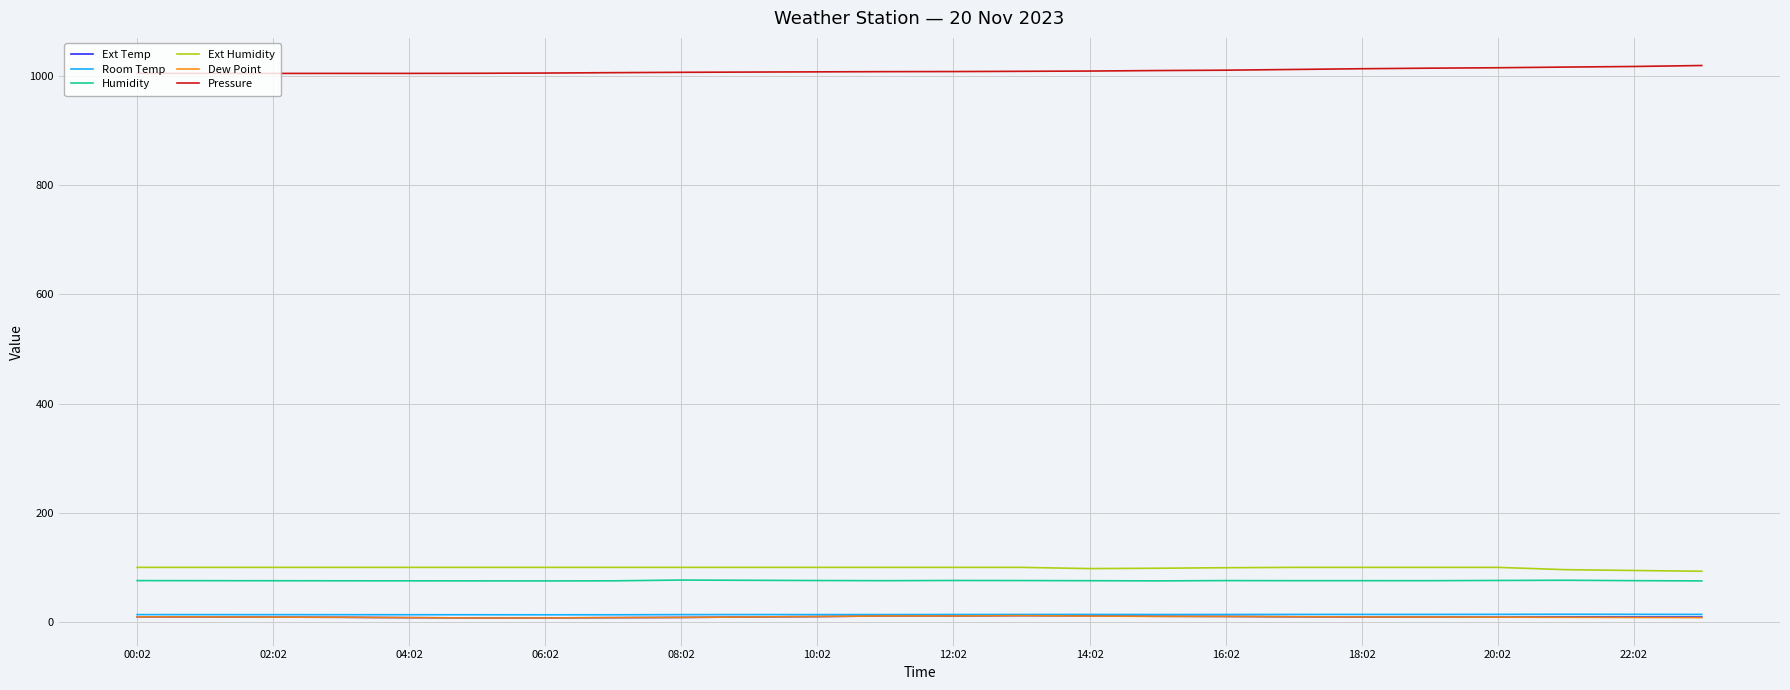

What is the maximum value shown in the chart?

1019.2